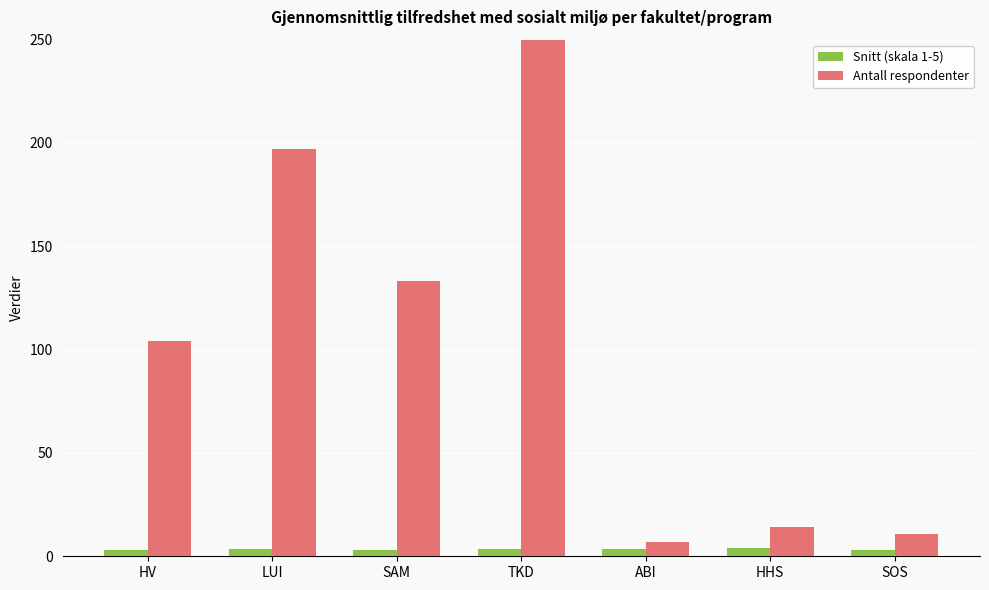

What is the label of the 3rd bar from the right?

ABI